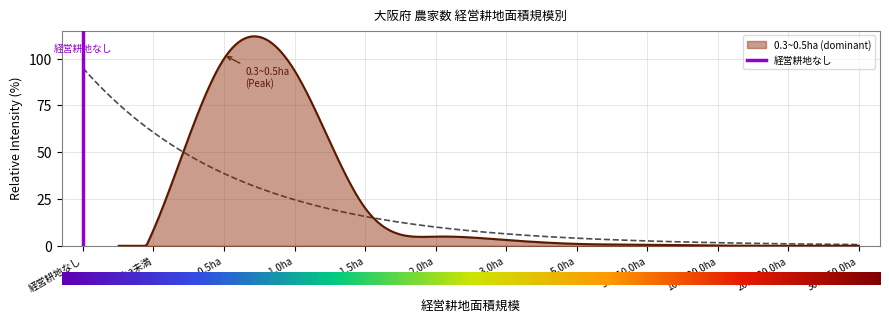

Where is the data nearest to the value 0?

経営耕地なし